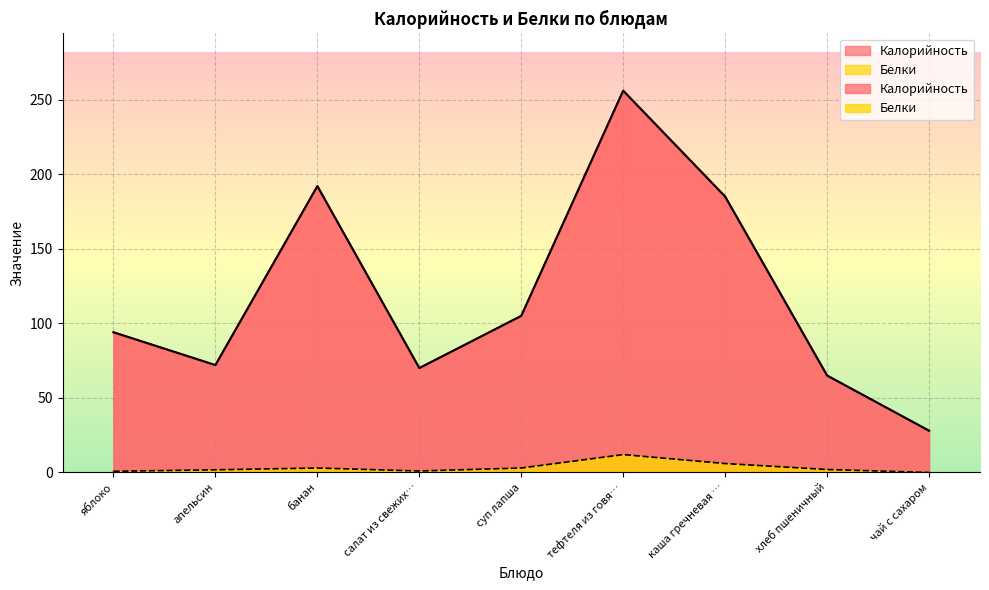

Rank the categories by Калорийность value from lowest to highest.

чай с сахаром, хлеб пшеничный, салат из свежих…, апельсин, яблоко, суп лапша, каша гречневая …, банан, тефтеля из говя…